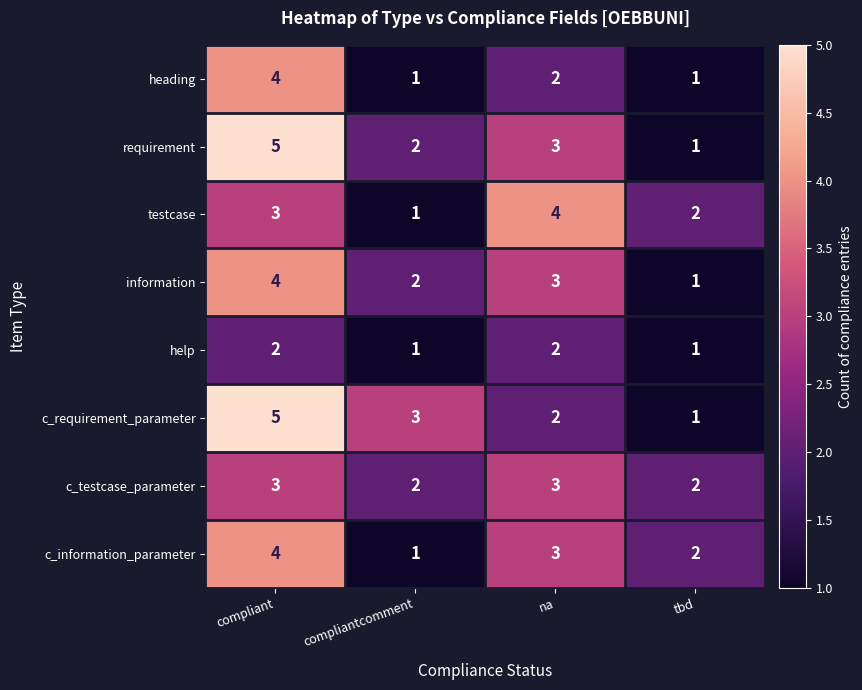

What is the approximate value of c_testcase_parameter at na?

3